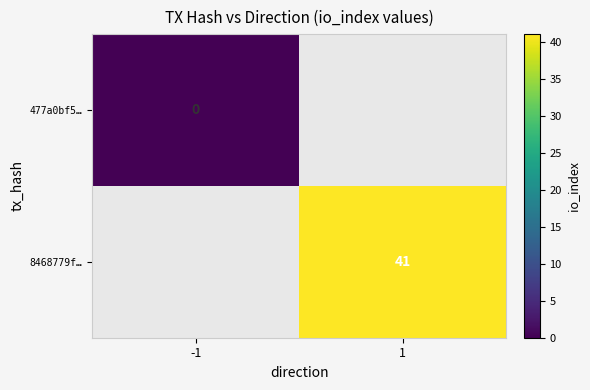

Is it true that 8468779f… equals 41 at 1?

True